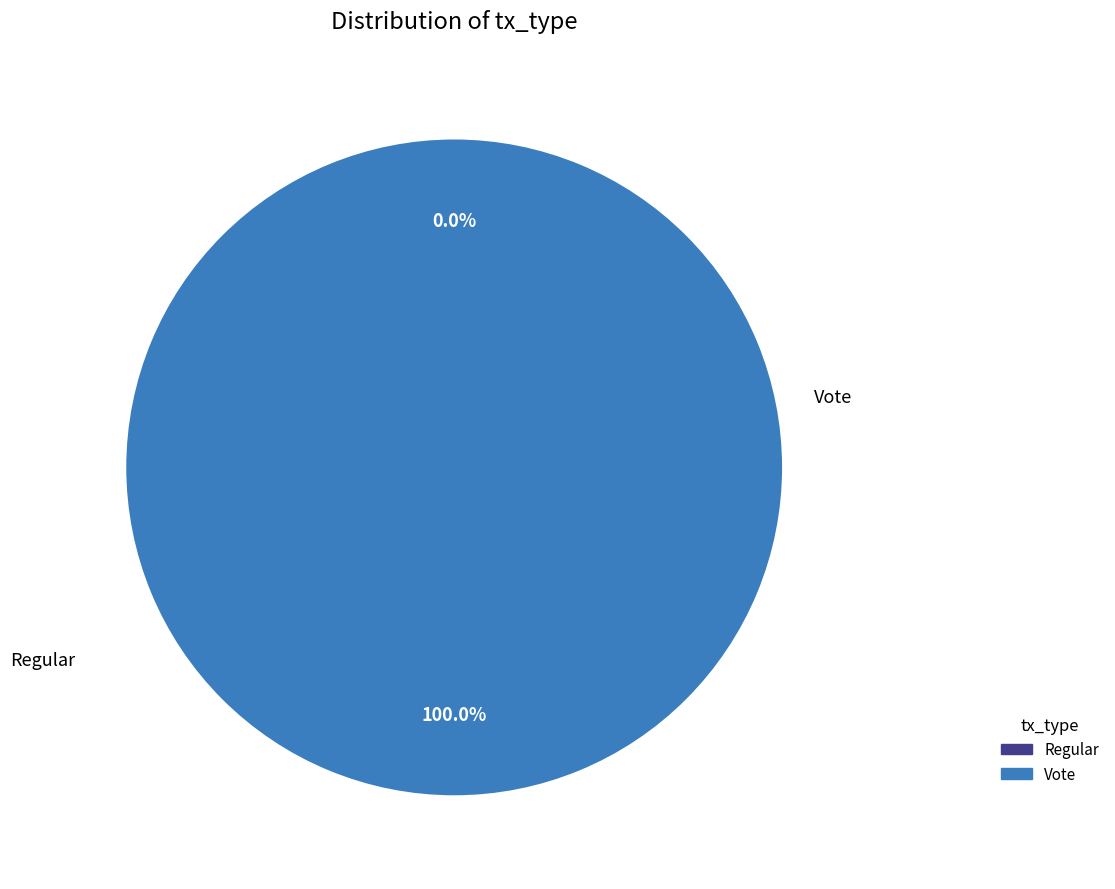

What percentage is NOT represented by Regular?

100.0%